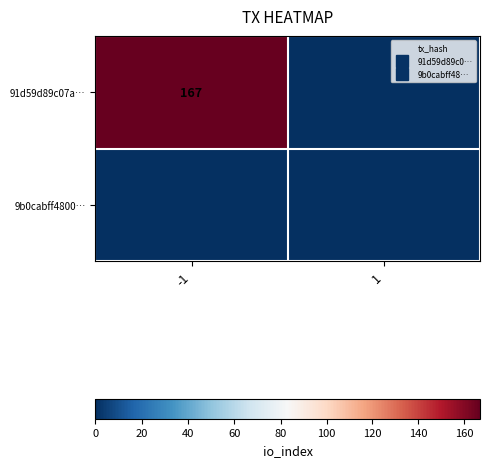

How many categories are shown in the chart?

2